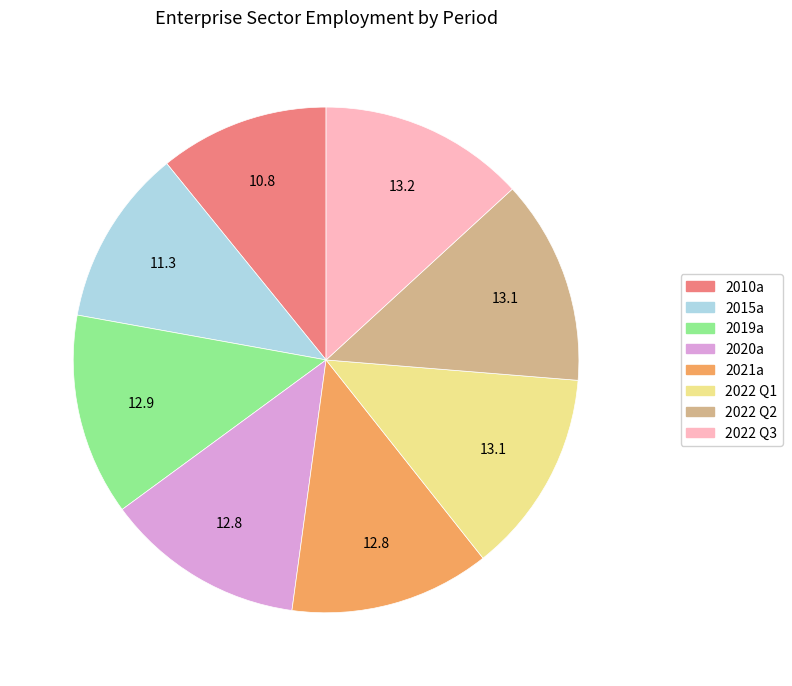

Is the sum of 2021a and 2022 Q2 greater than half?

No